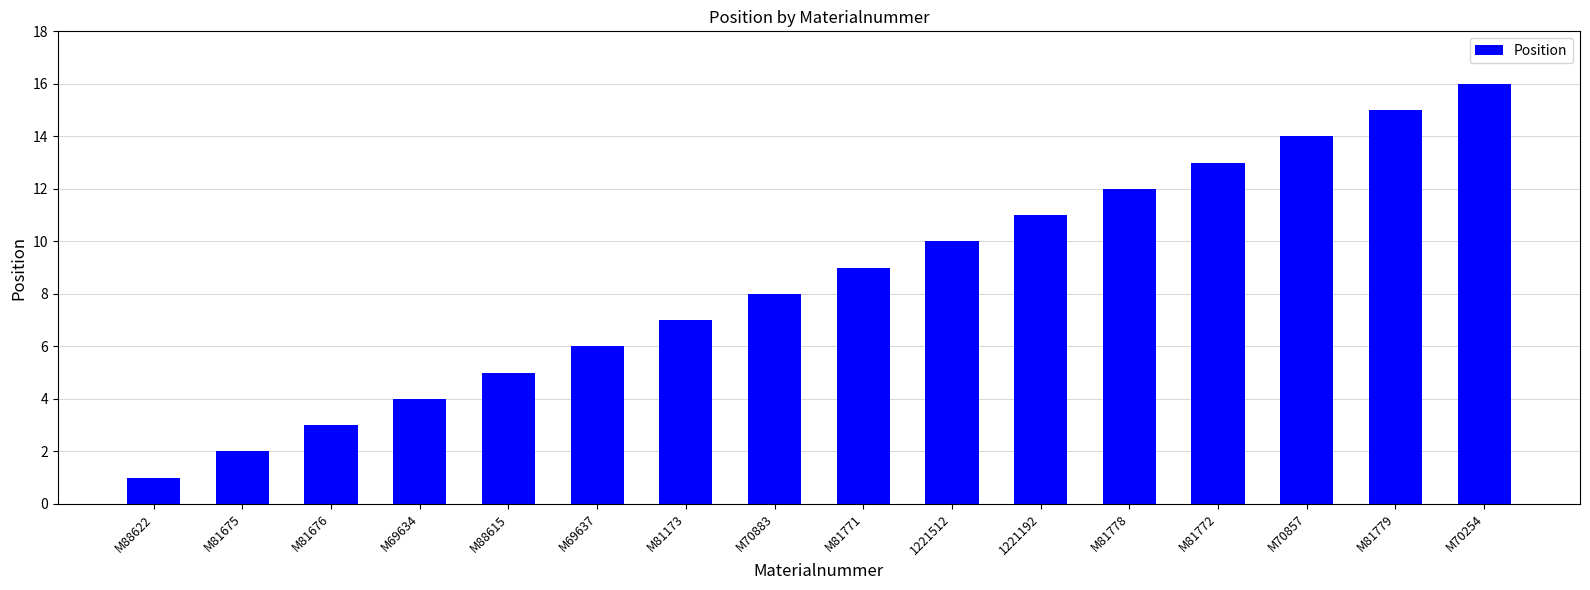

What is the value of the 10th bar from the left?

10